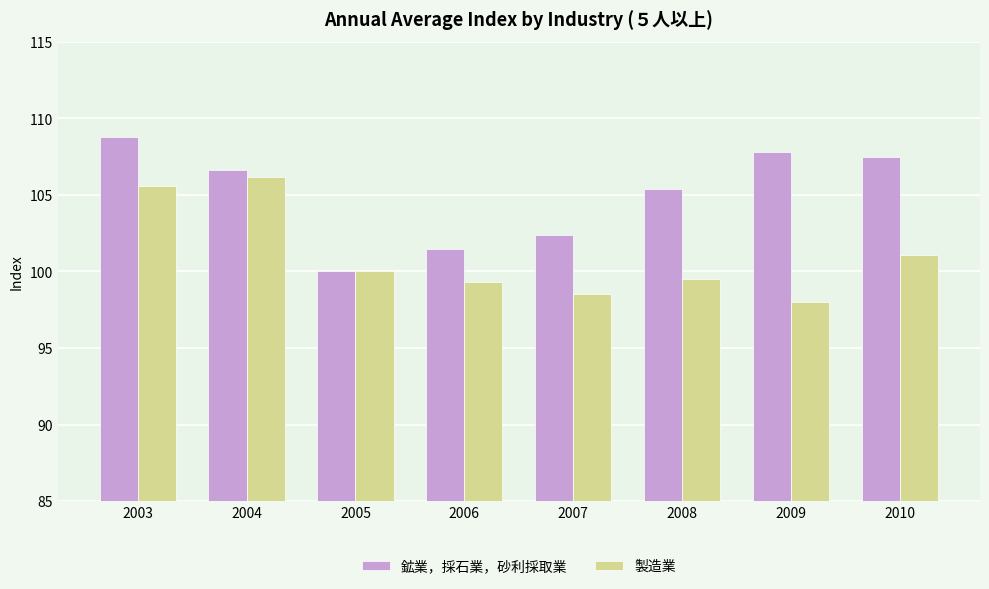

Is it true that 鉱業，採石業，砂利採取業 equals 44.4 at 2004?

False